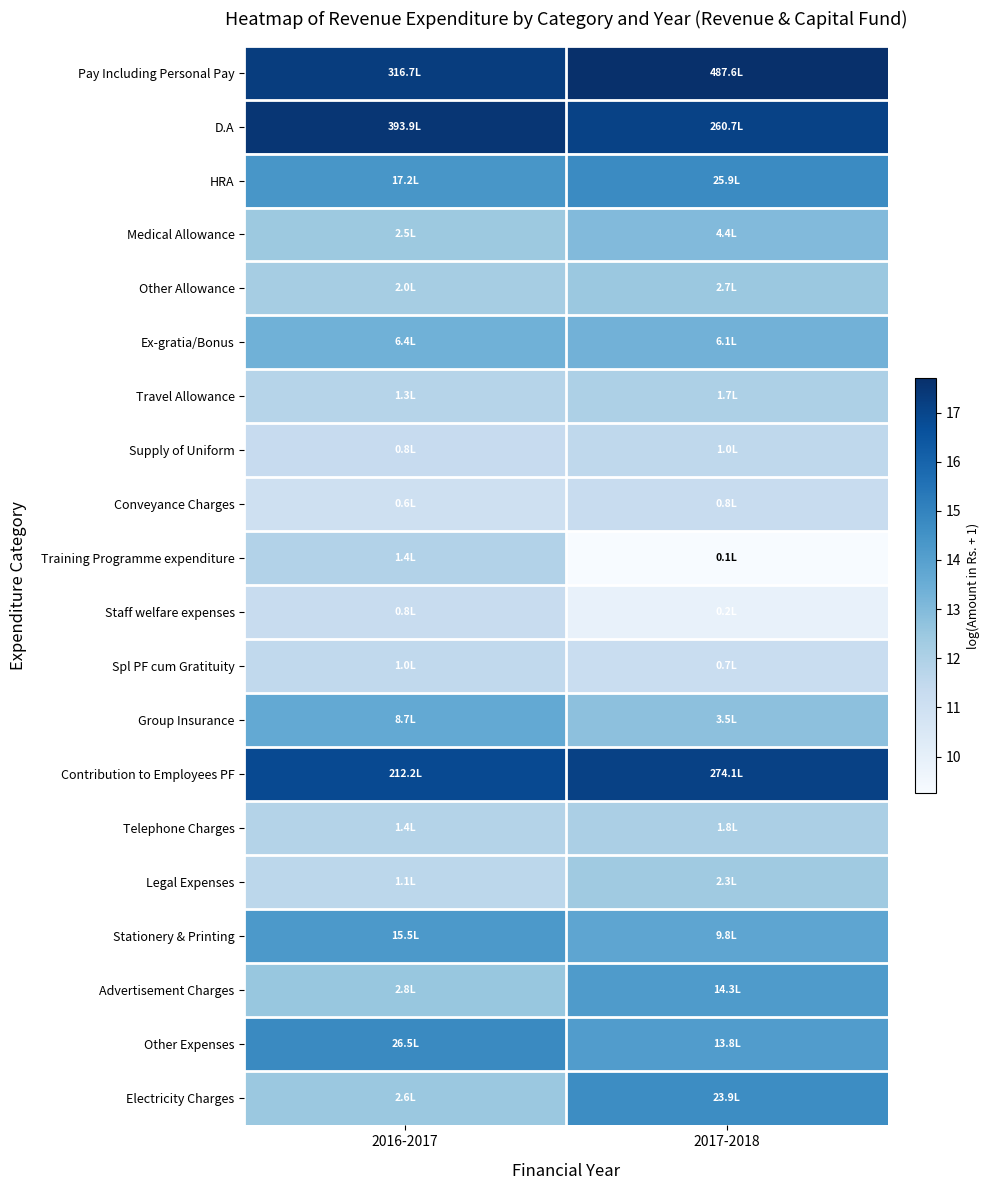

What is the spread (max minus min) of values at 2017-2018?

8.4